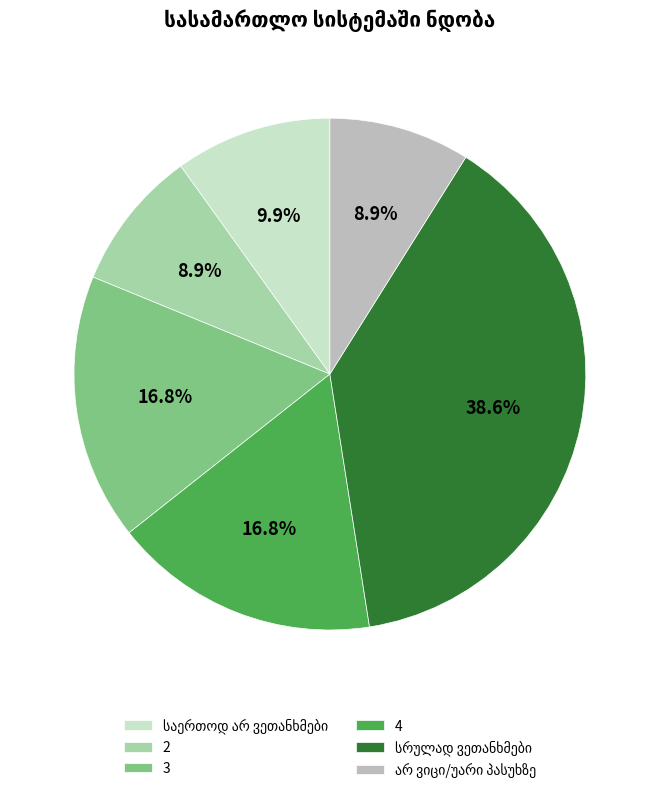

Is there any slice that represents more than half of the pie?

No